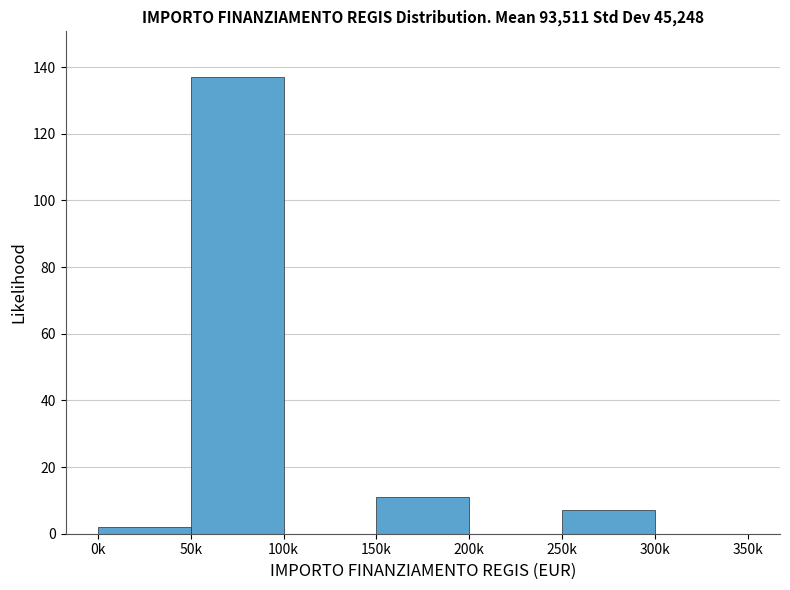

Reading right to left, list all the values displayed in this chart.

300k=0	250k=7	200k=0	150k=11	100k=0	50k=137	0k=2